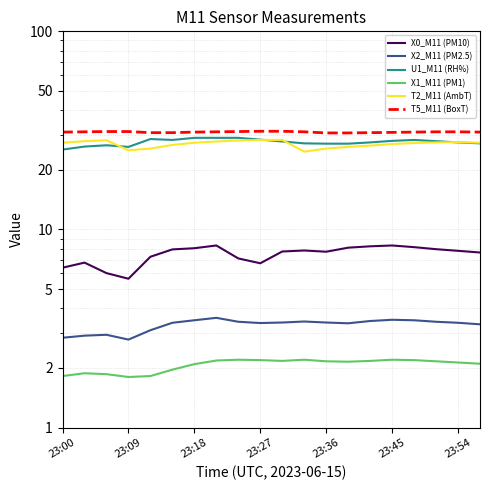

What value does the X2_M11 (PM2.5) series have at 23:00?

2.8